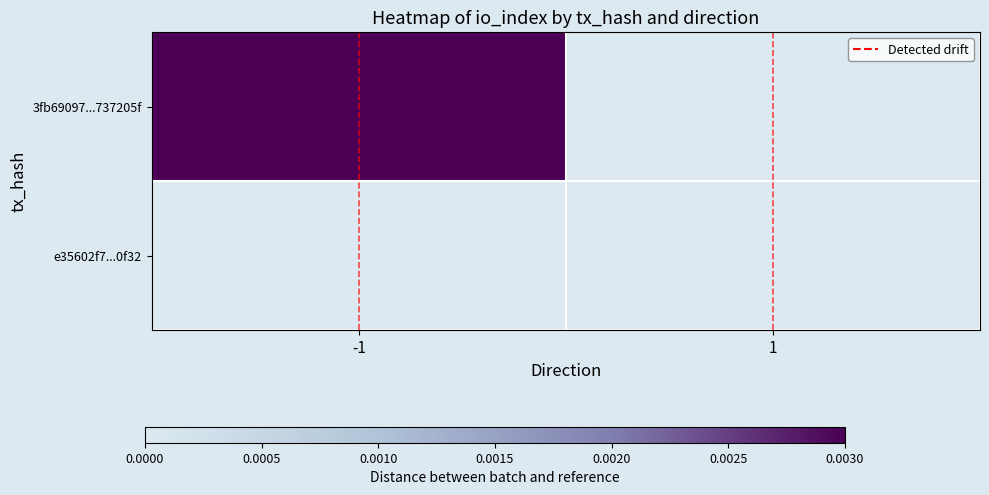

Between -1 and 1, which is larger?

-1